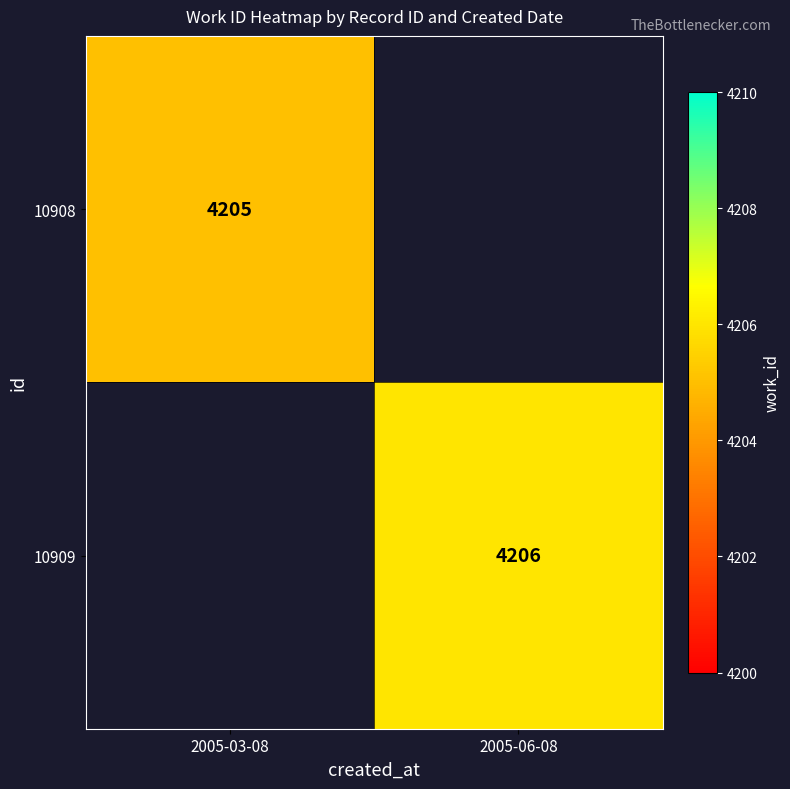

The 10908 series shows 1390 at 2005-03-08. True or false?

False